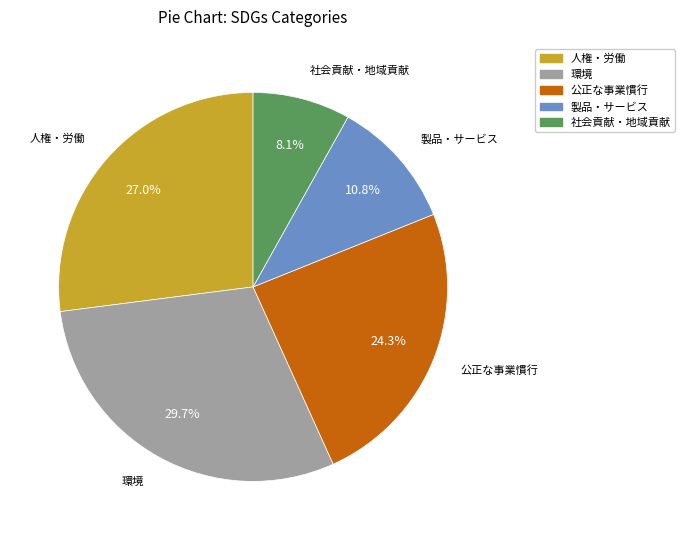

What is the smallest slice in the pie chart?

社会貢献・地域貢献